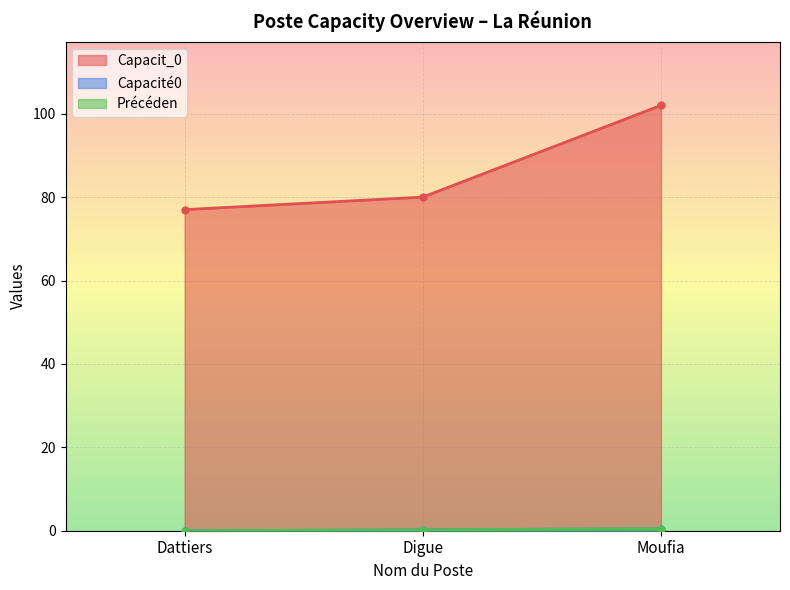

Read the Précéden value at Digue.

0.2